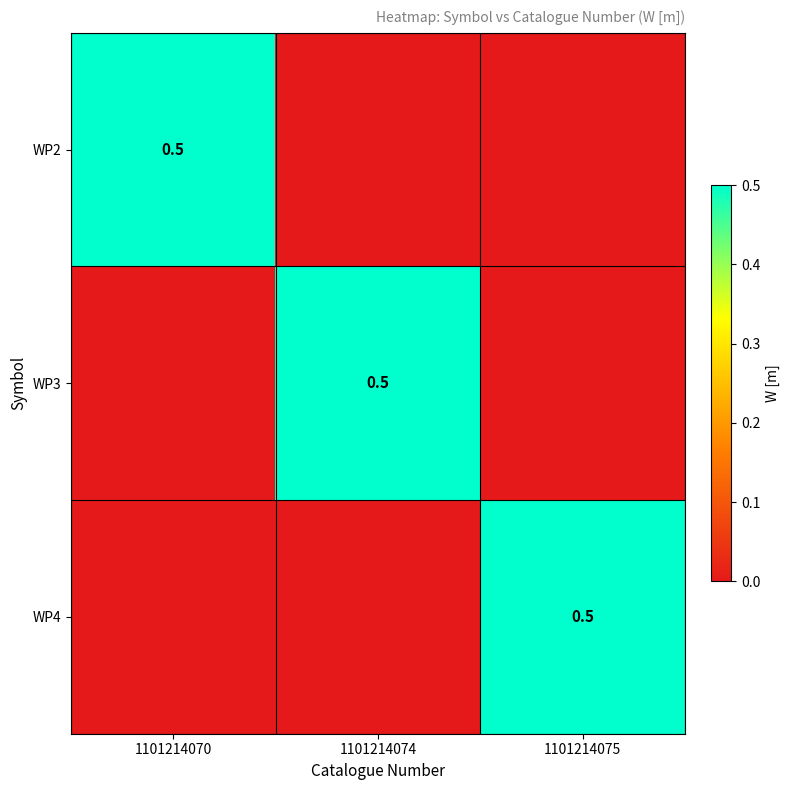

Is it true that WP4 equals 0.2 at 1101214075?

False